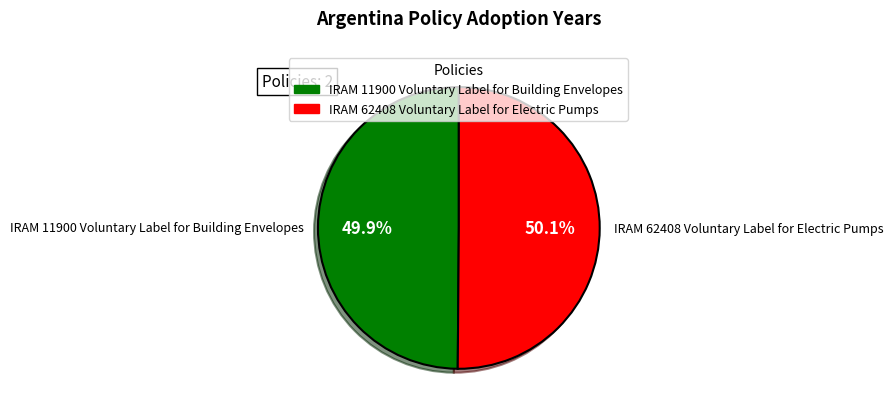

Does any single category account for the majority?

Yes